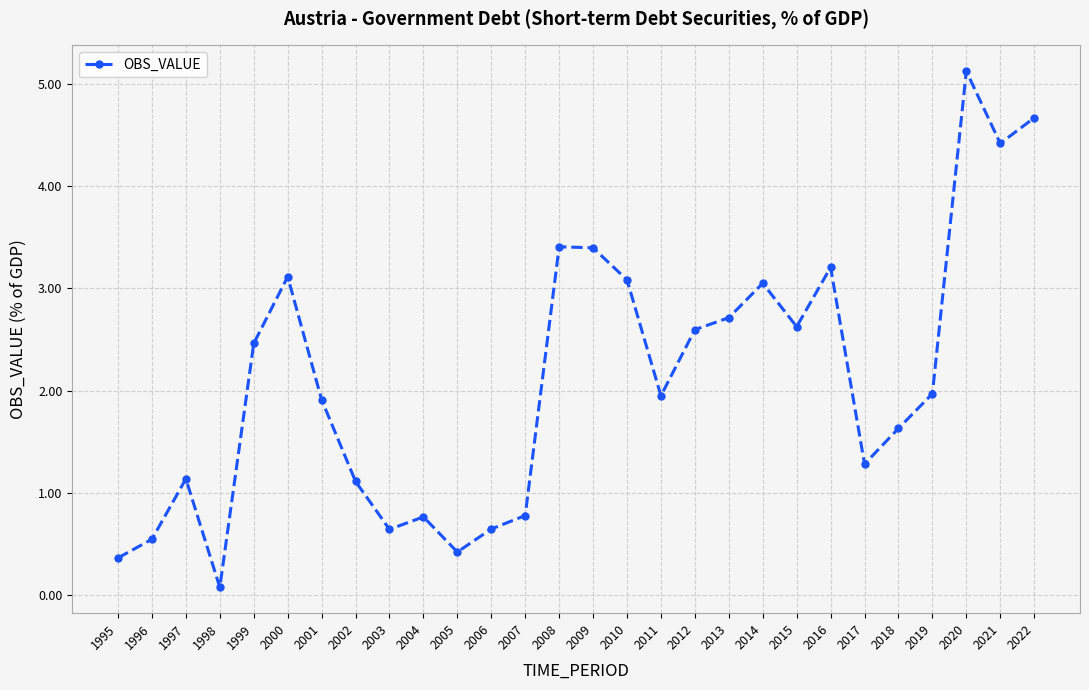

What is the sum of all values?

59.1